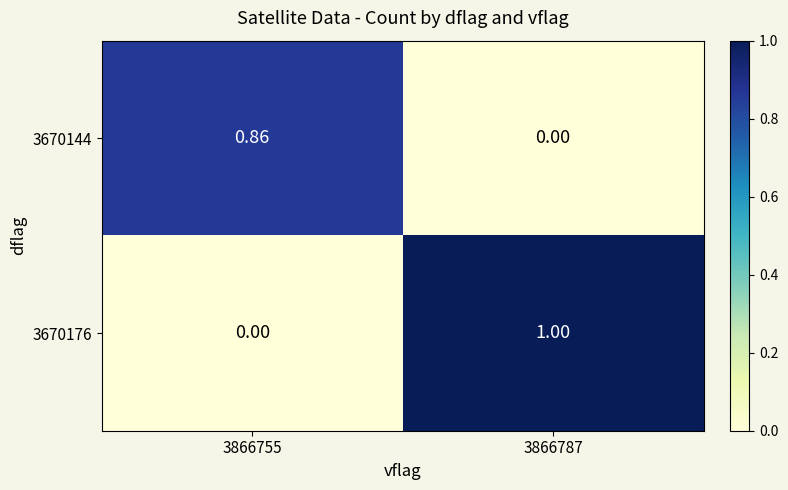

Which series has the widest spread of values?

3670176